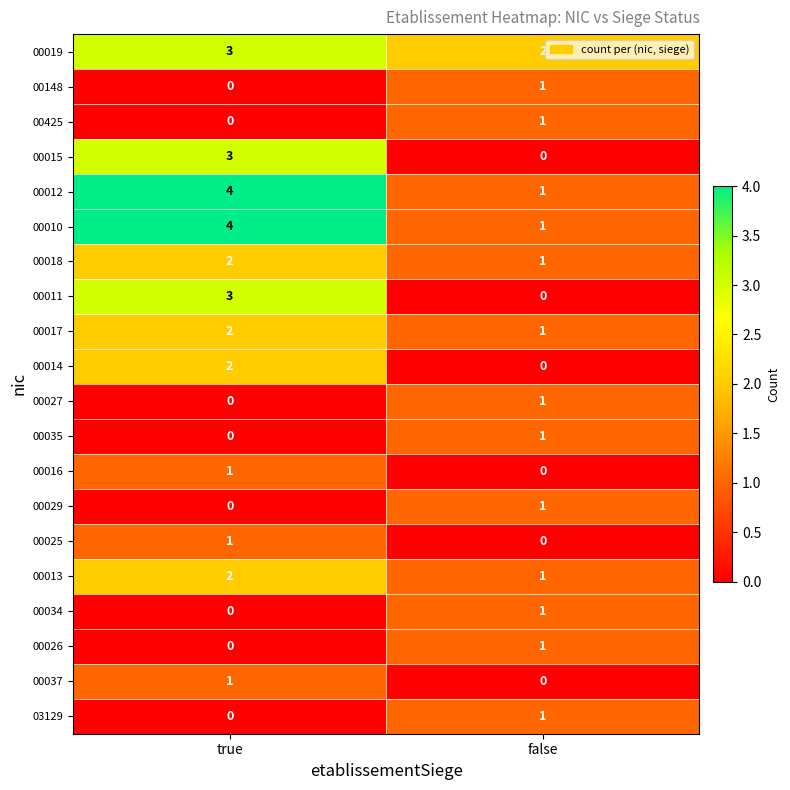

At which category is the sum across all series the highest?

true